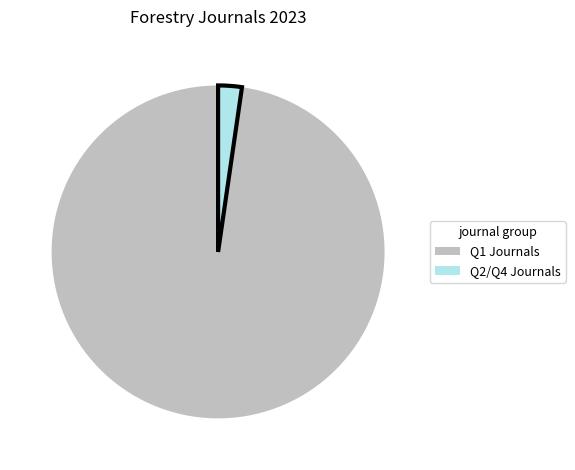

Which slice is the smallest?

Q2/Q4 Journals